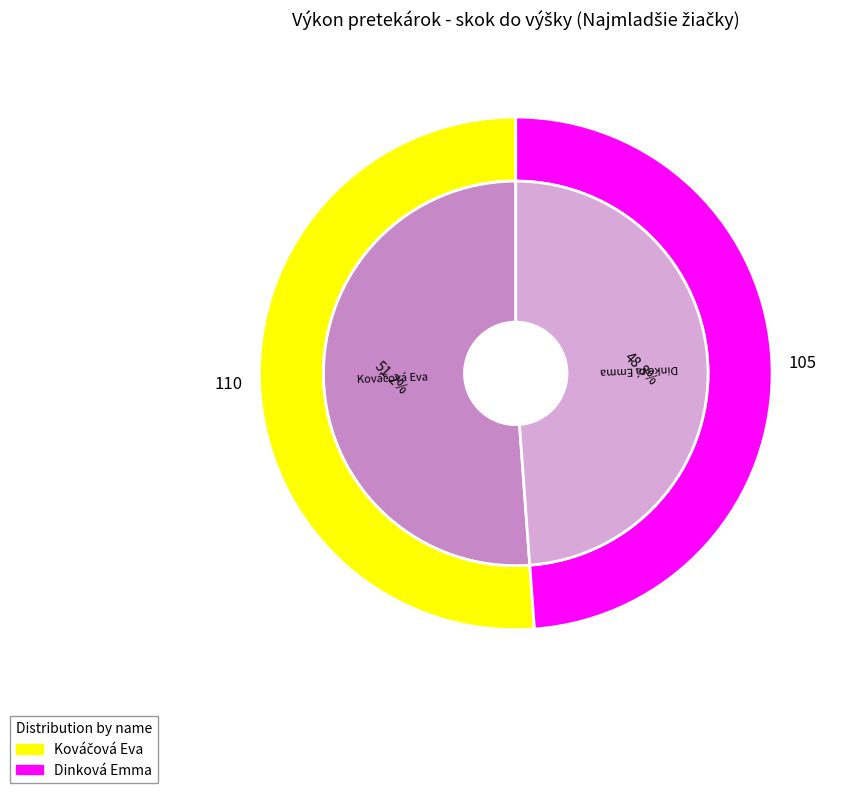

What is the largest slice in the pie chart?

Kováčová Eva